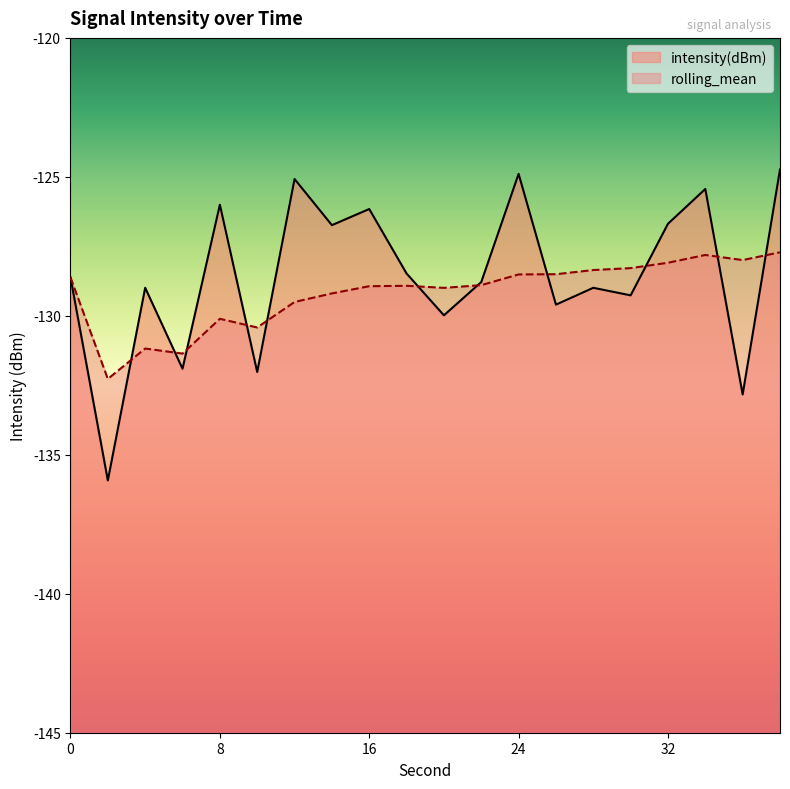

What is the value of the rolling_mean point at the 9th from the left?

-128.9